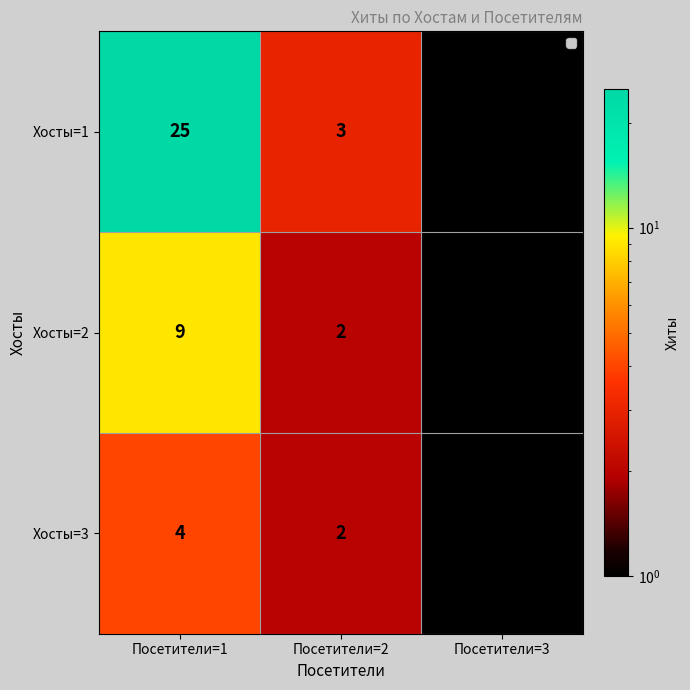

At which label does Хосты=3 first exceed 2?

Посетители=1